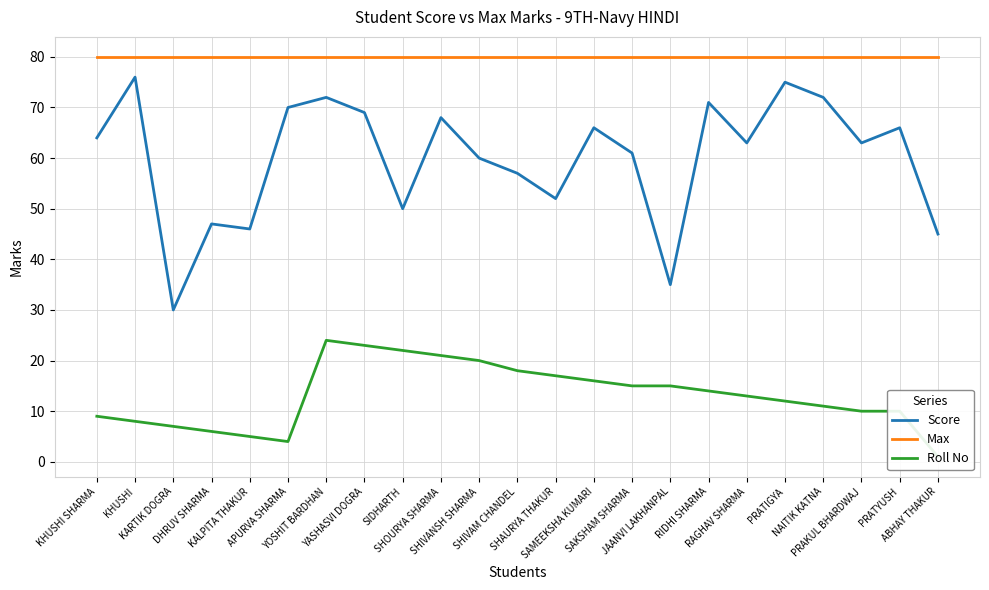

How many values in the Roll No series exceed 13?

11